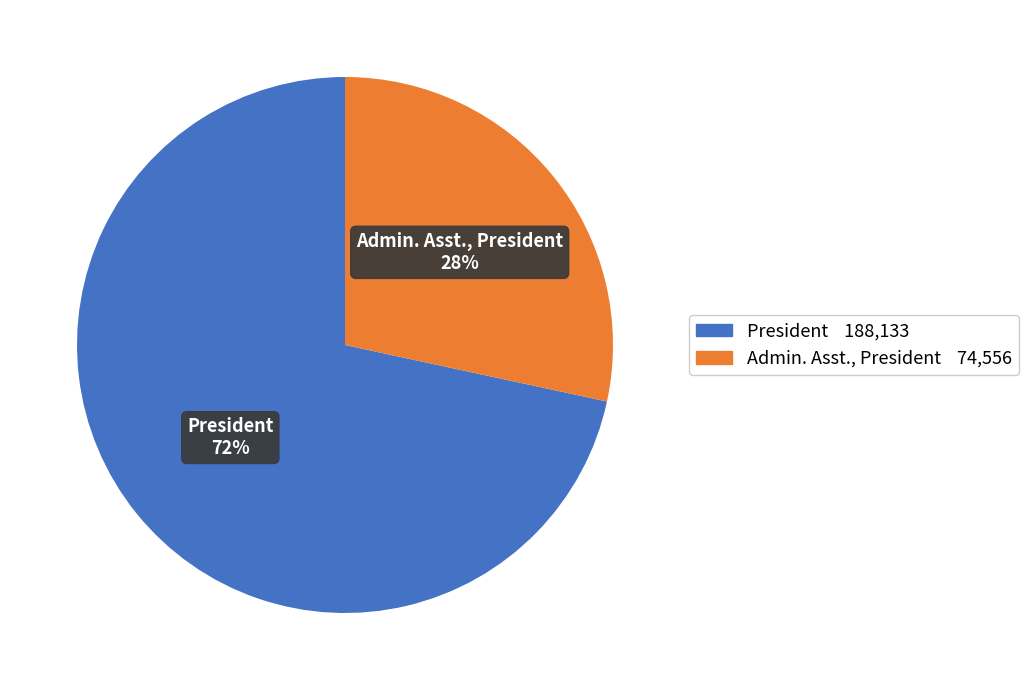

Is Admin. Asst., President the majority of the pie?

No